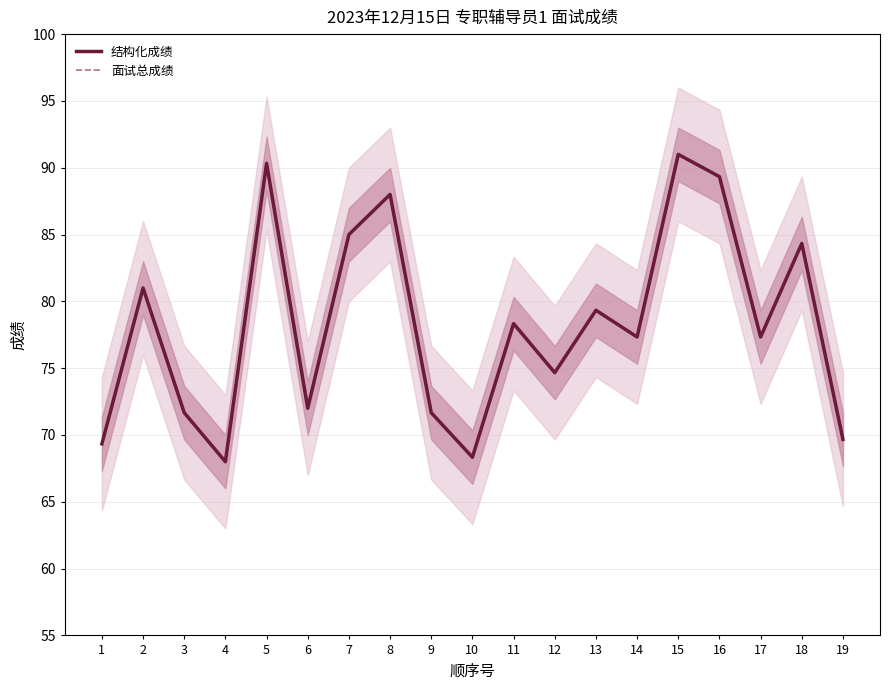

True or false: 结构化成绩 and 面试总成绩 intersect in this chart.

False